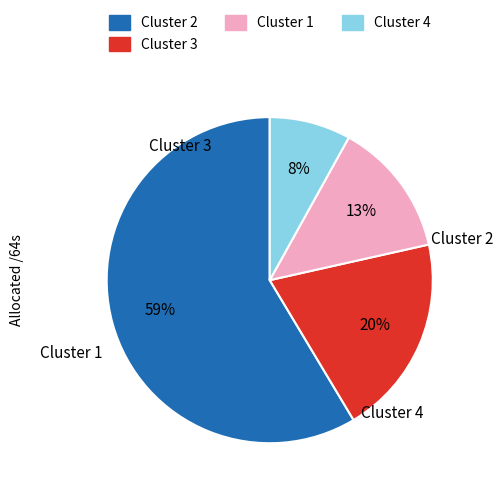

How many segments does this pie chart have?

4